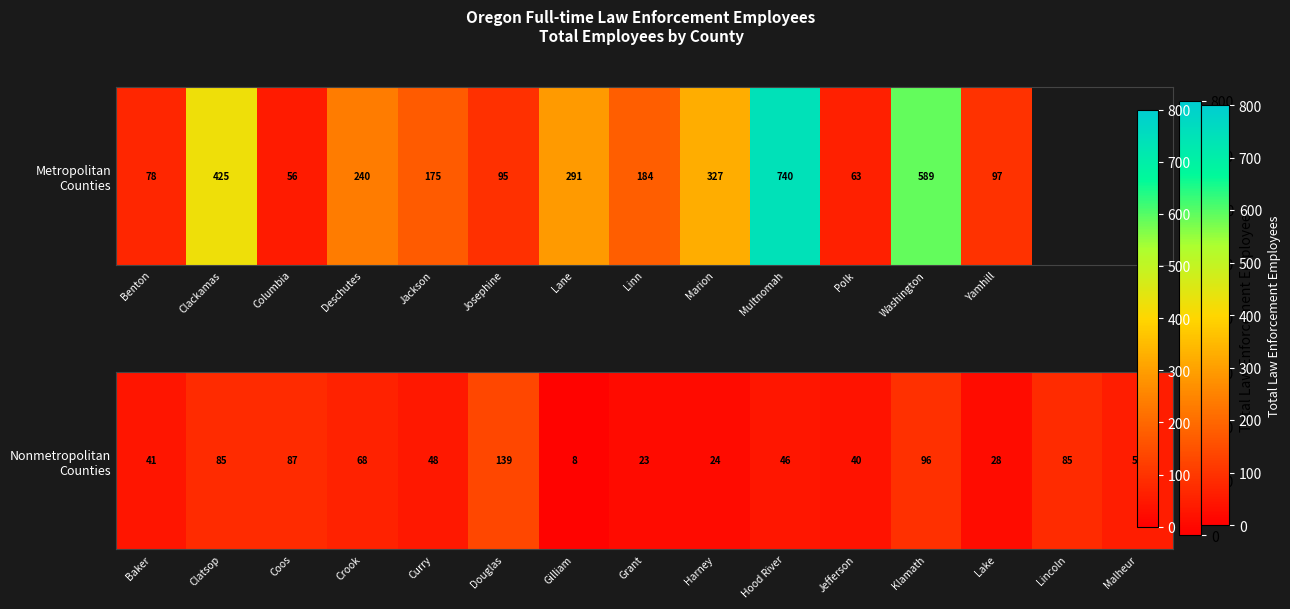

How many categories are shown in the chart?

15